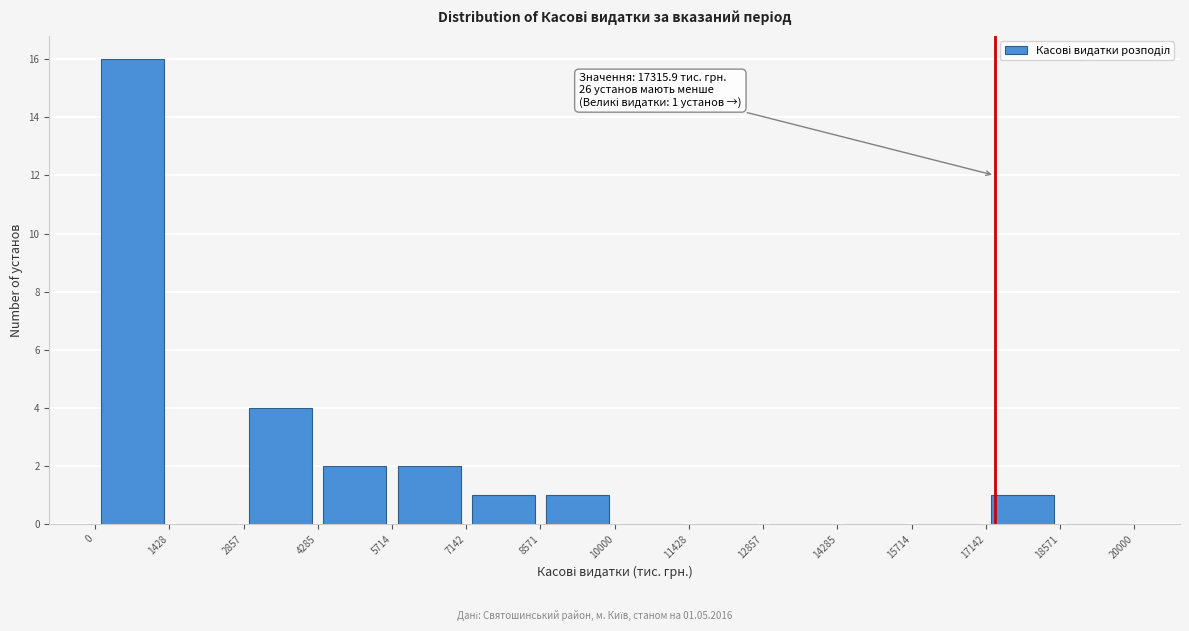

Which range on the x-axis has the tallest bar?

0 to 1428